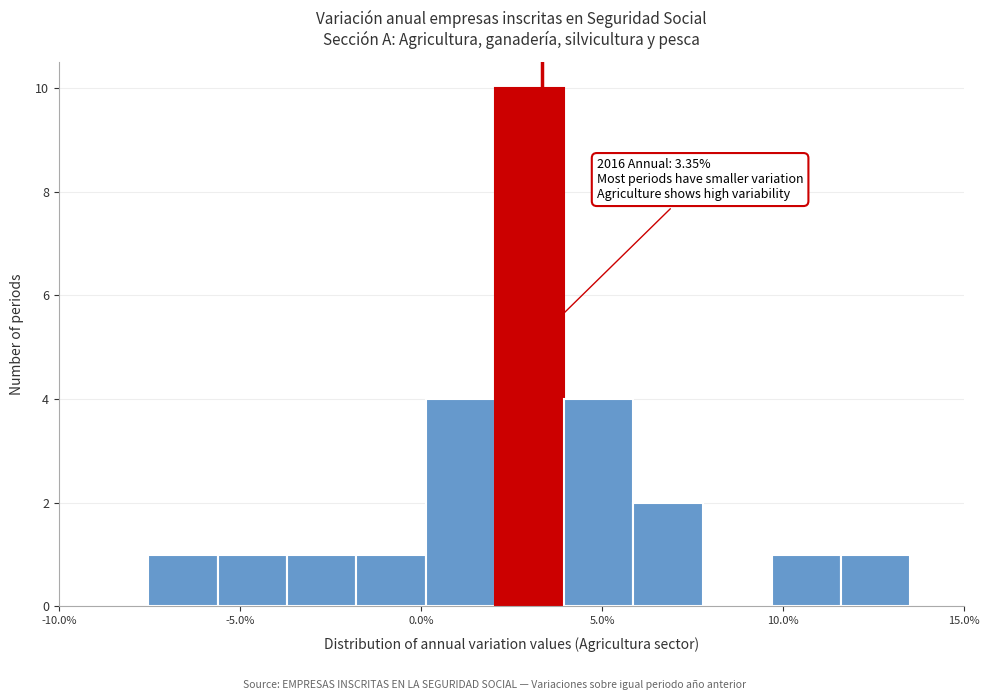

Read against the x-axis, roughly where is the centre of the tallest bar?

3.0